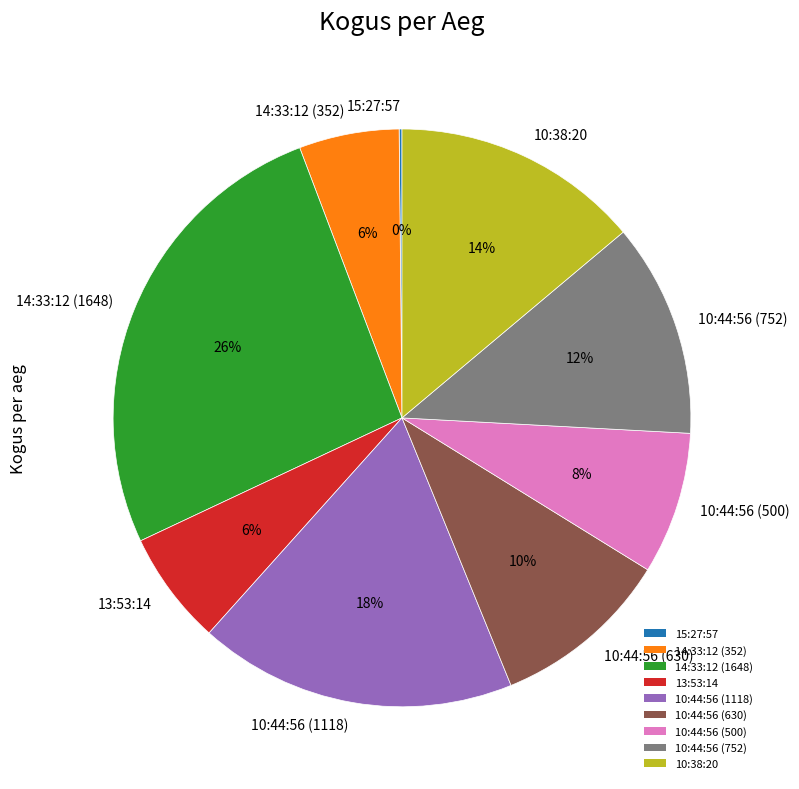

Between 14:33:12 (352) and 14:33:12 (1648), which is larger?

14:33:12 (1648)